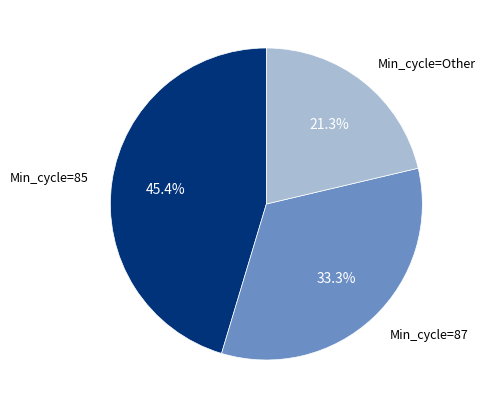

Is there any slice that represents more than half of the pie?

No